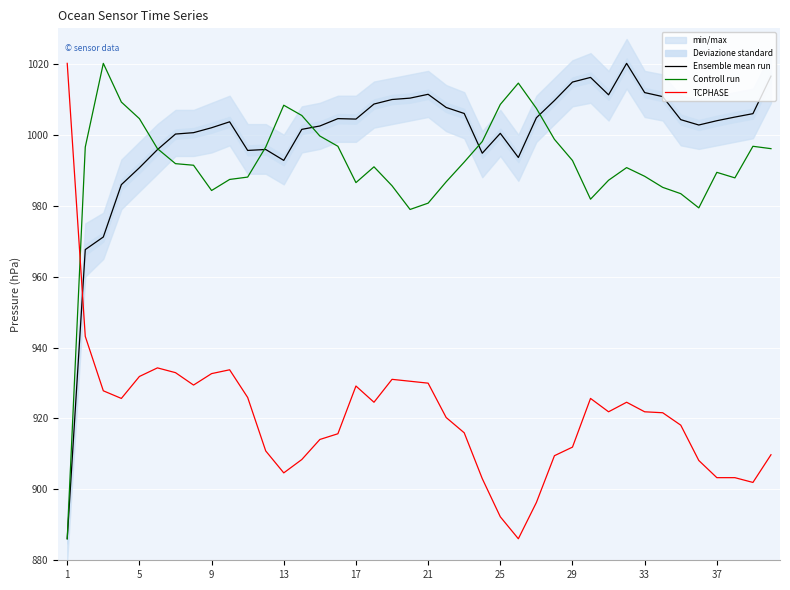

True or false: Ensemble mean run and TCPHASE intersect in this chart.

True